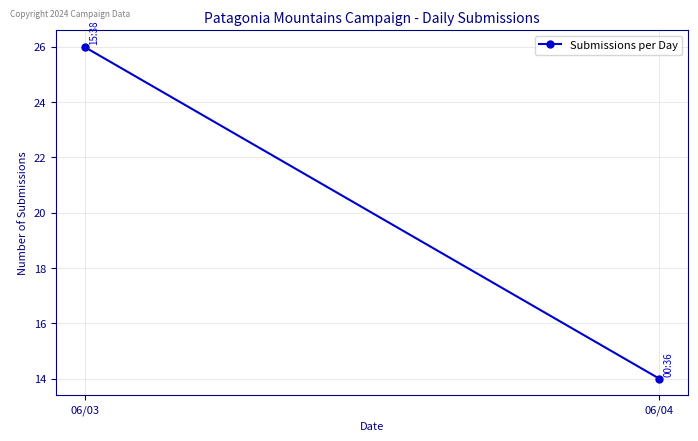

What is the minimum value shown in the chart?

14